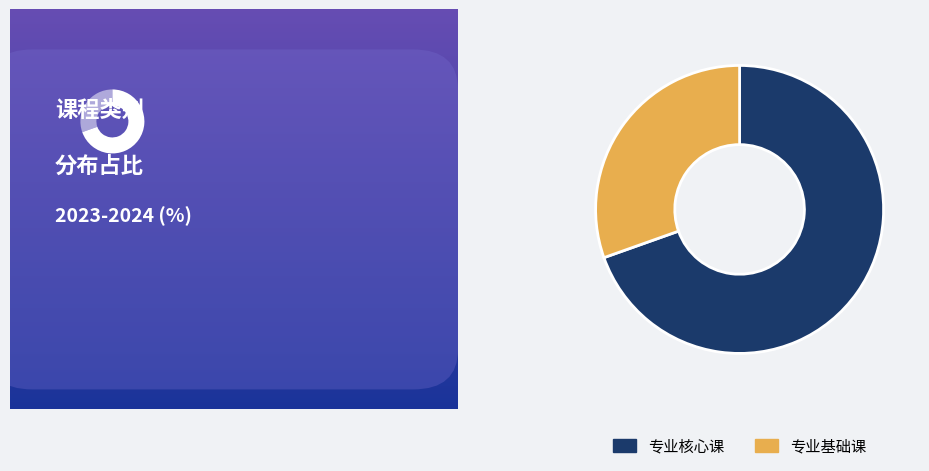

Combined, what portion of the pie is 专业核心课 and 专业基础课?

100.0%